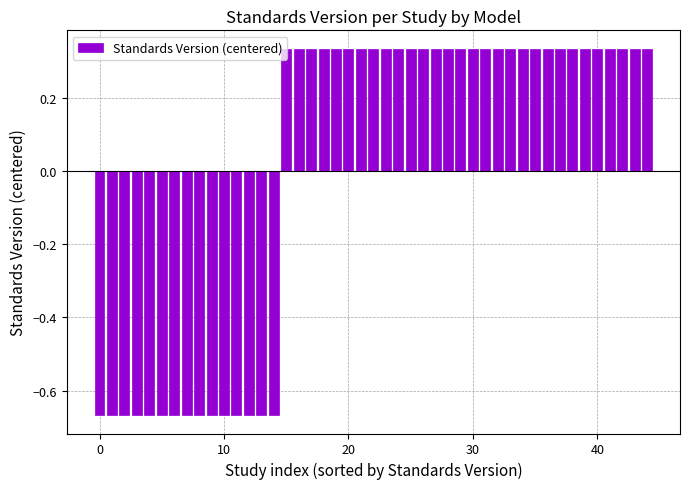

What is the difference between the maximum and minimum values?

1.0